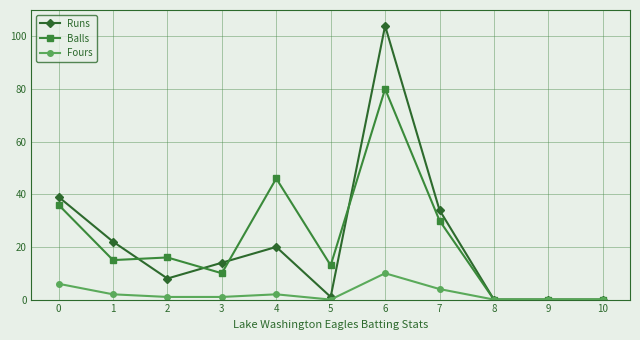

The Fours series shows 2 at 4. True or false?

True